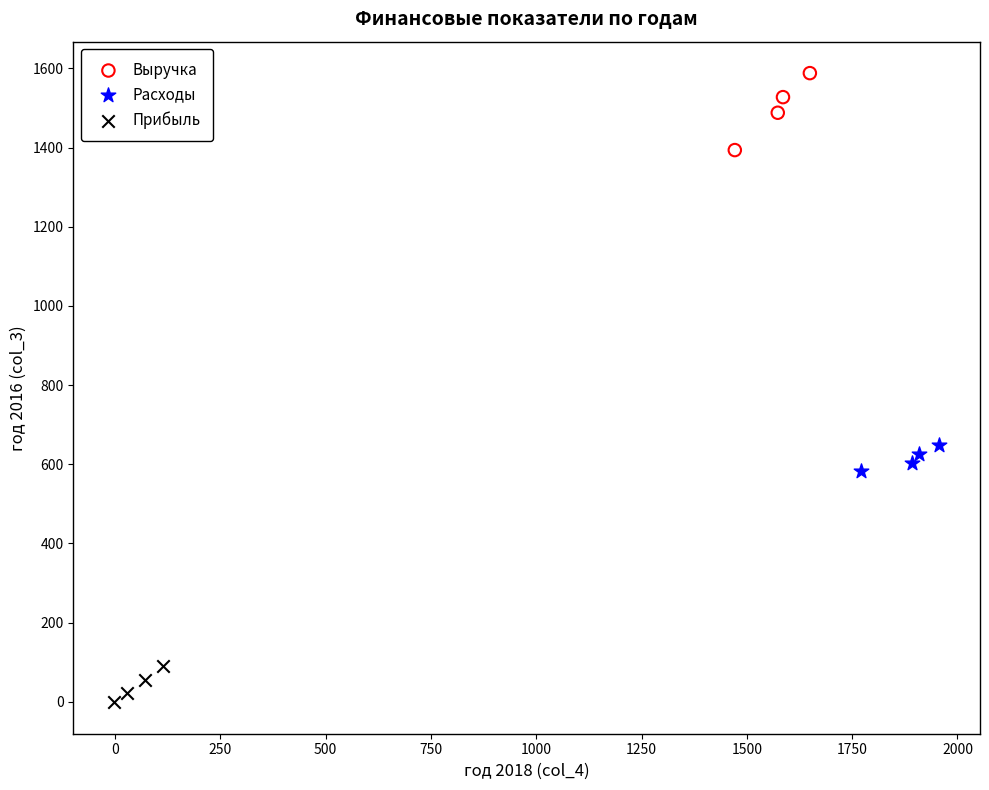

Which series has the widest spread of Y values?

Выручка